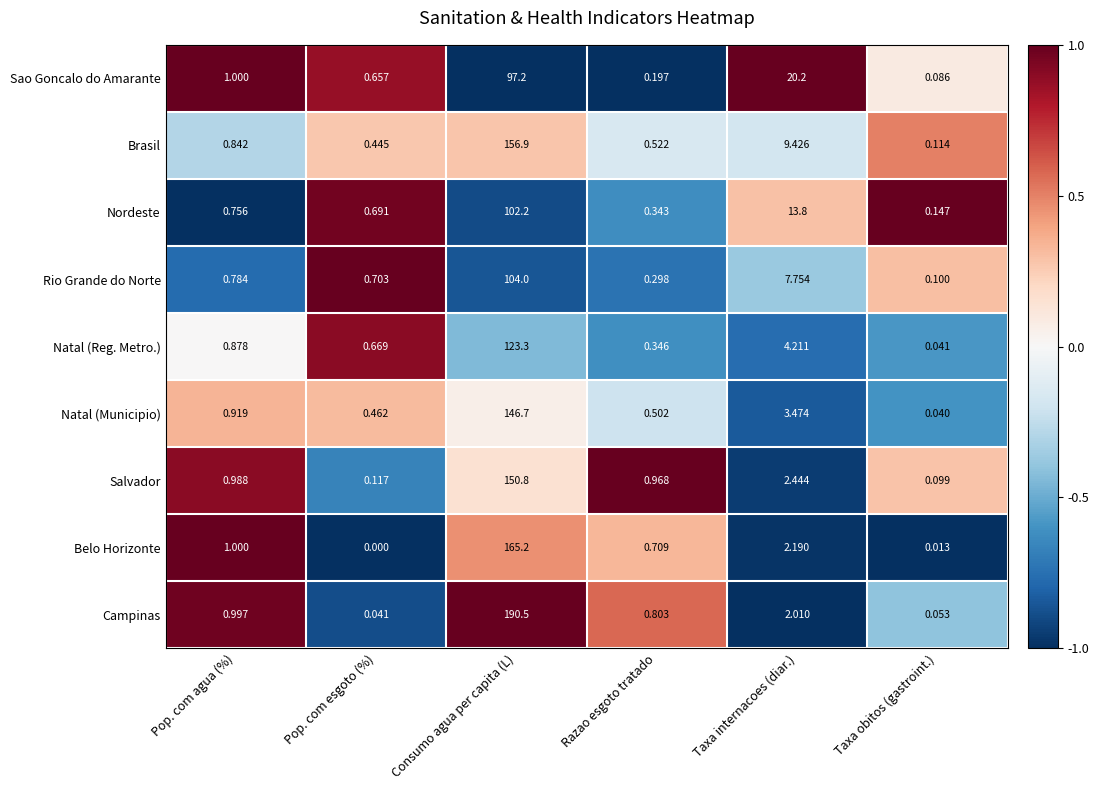

How many series are shown in this chart?

9